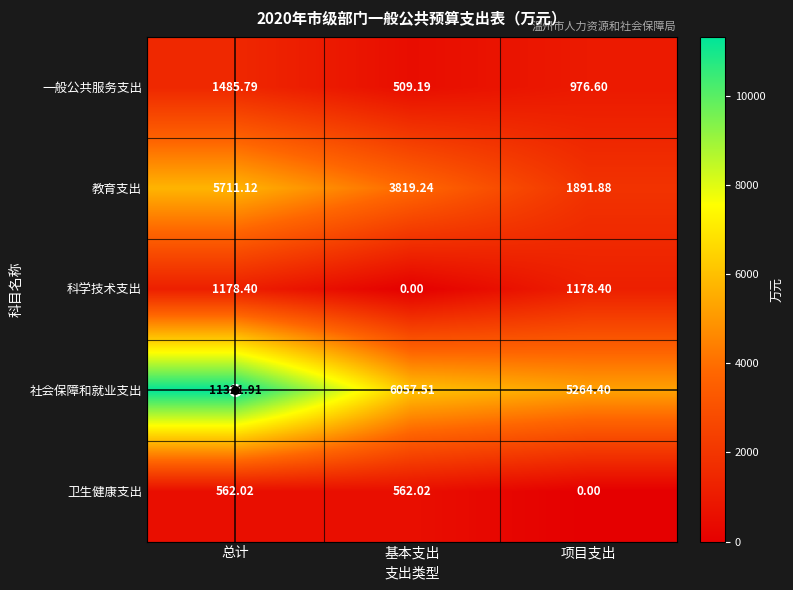

Which series has the largest total across all categories?

社会保障和就业支出